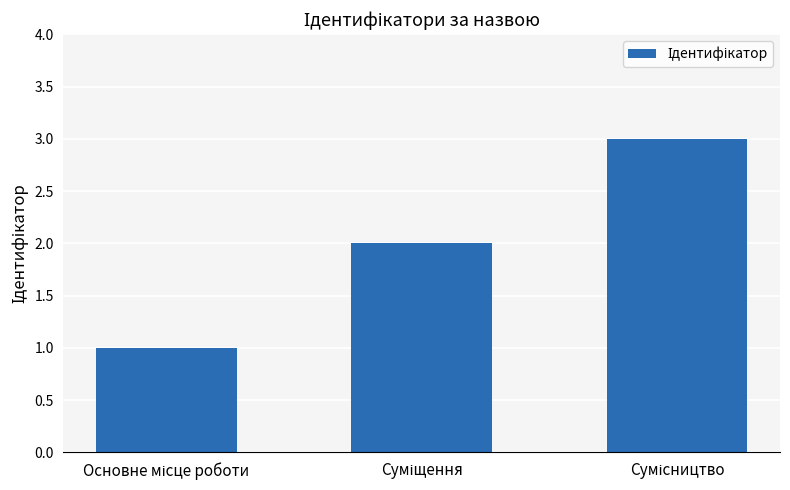

What is the sum of all values?

6